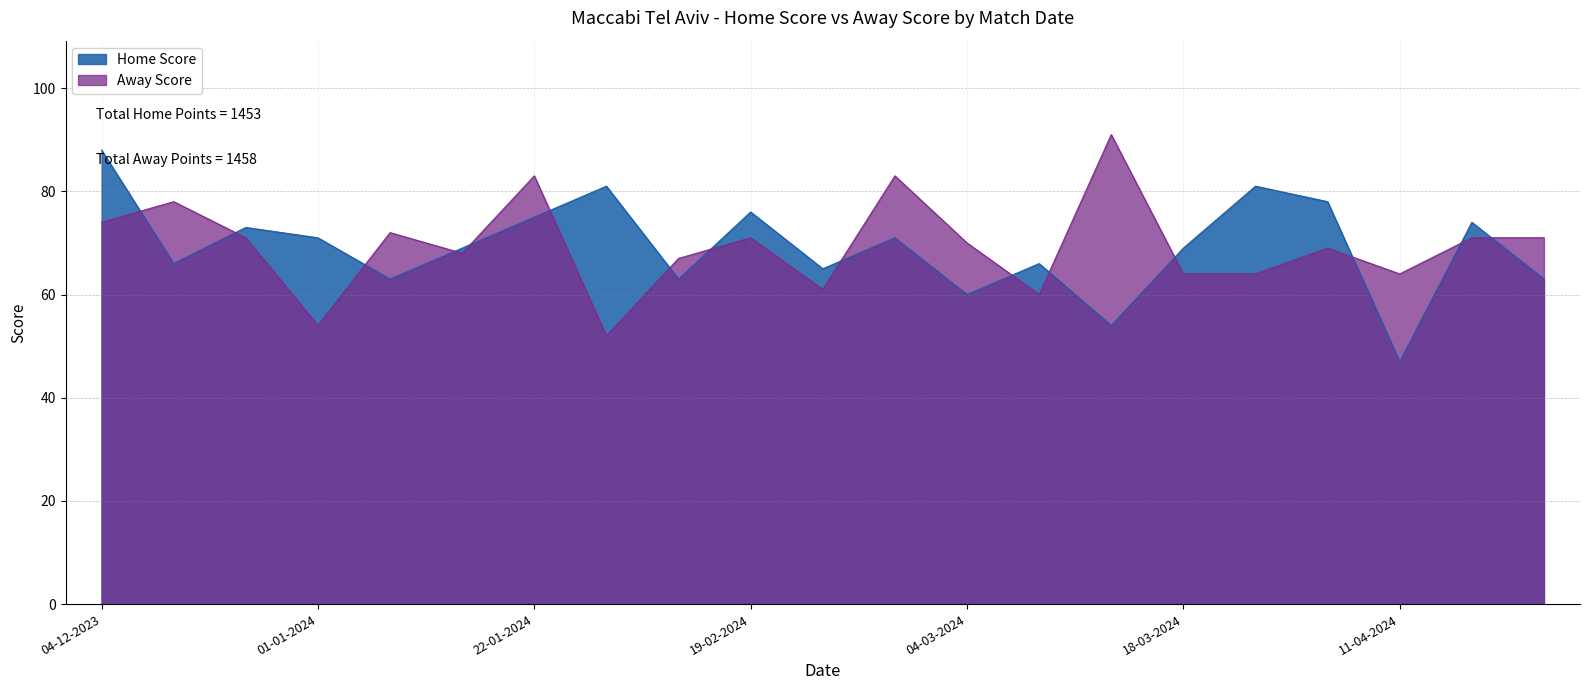

Is the value of Home Score at 31-01-2024 greater than the value of Away Score at 08-01-2024?

No